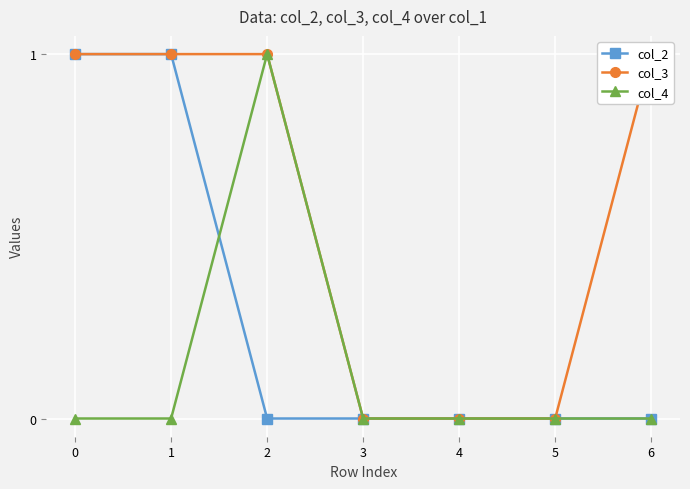

What is the difference between the second highest and second lowest values in the col_2 series?

1